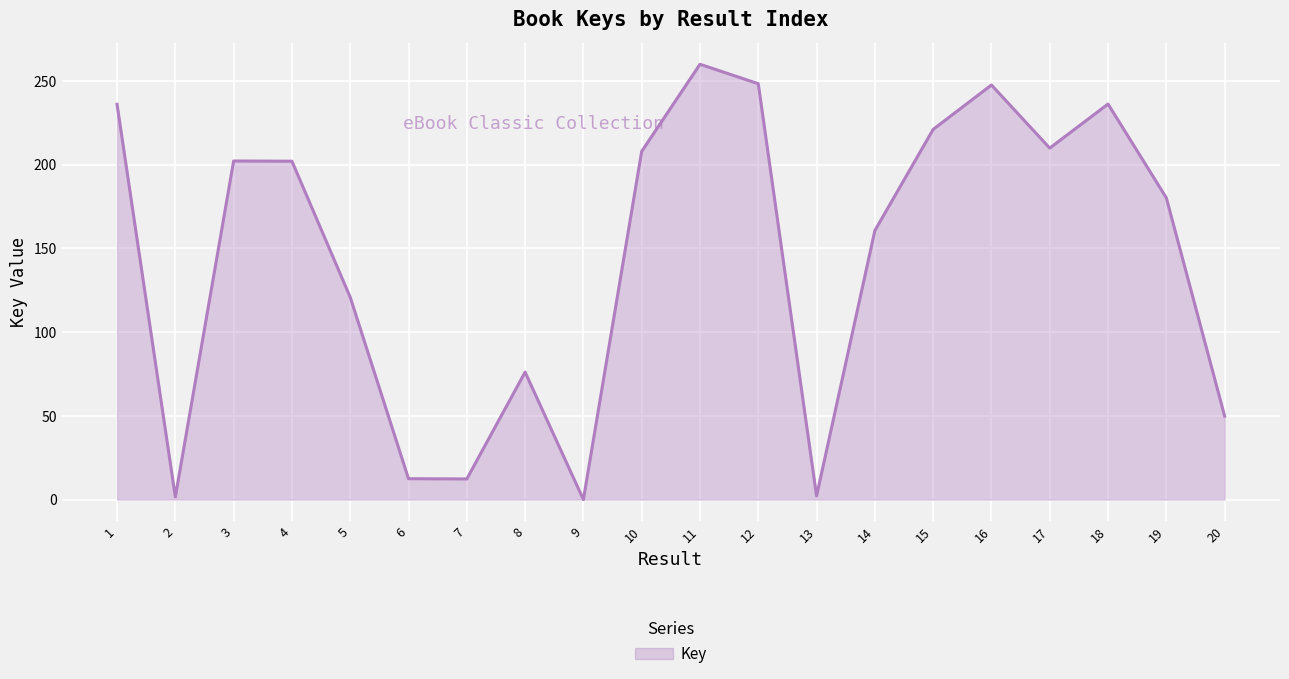

What is the difference between the second highest and minimum values?

248.4